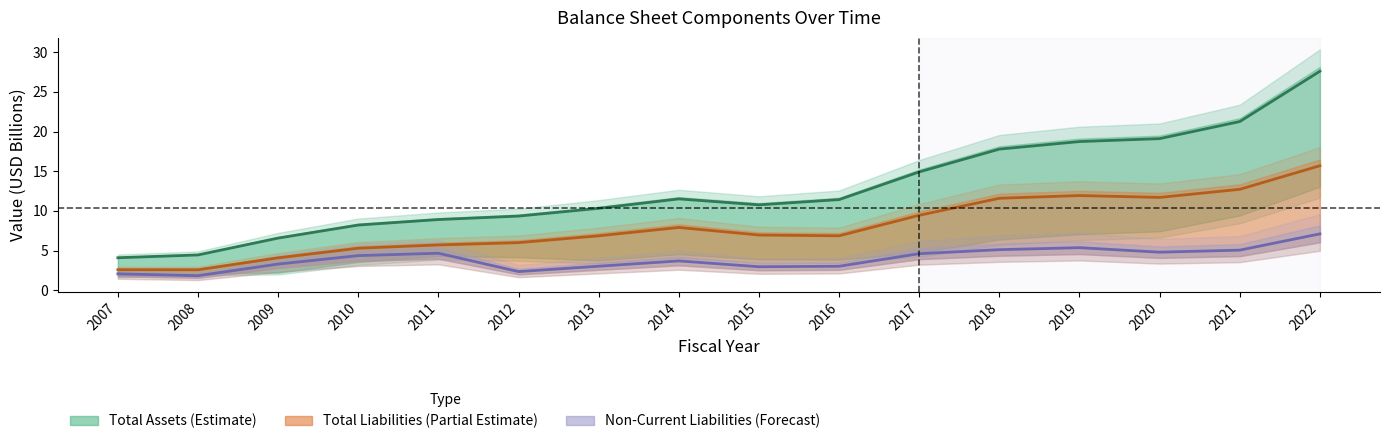

Where is Total Assets nearest to the value 15?

2017